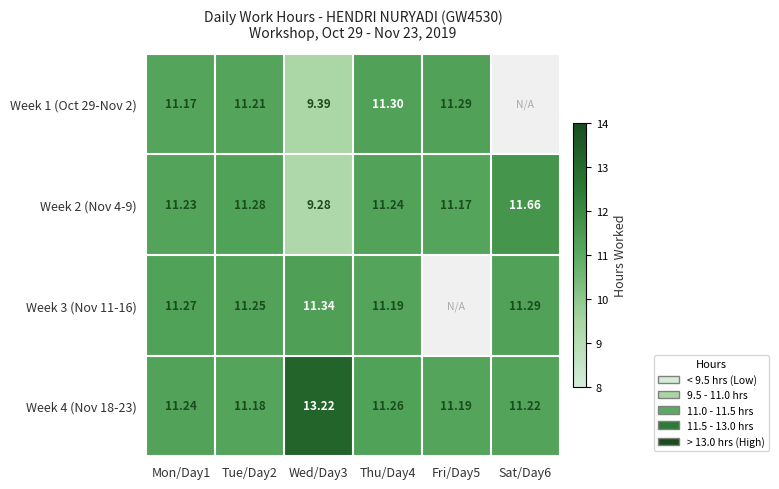

The value of Week 1 (Oct 29-Nov 2) at Tue/Day2 is 11.2. True or false?

True